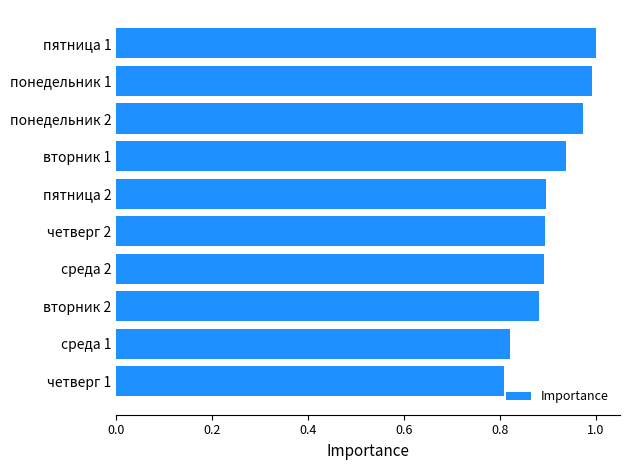

Between вторник 1 and четверг 1, which is larger?

вторник 1